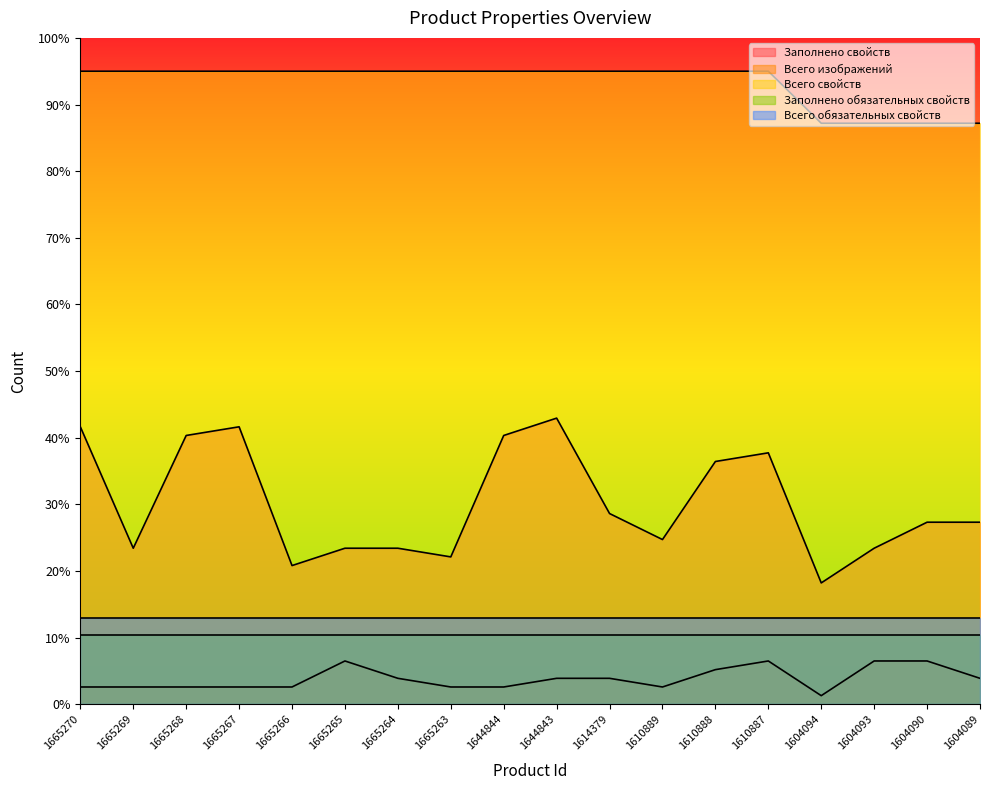

How many values in the Всего изображений series are below 3?

9